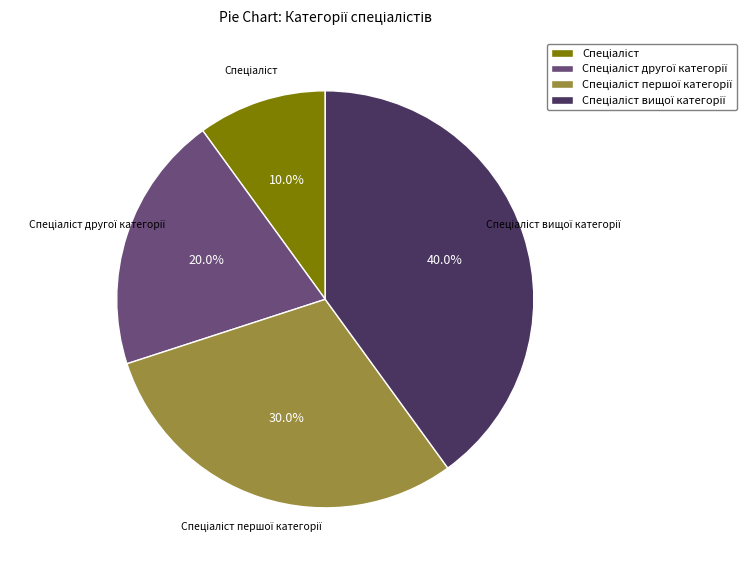

Is there a majority slice in this chart?

No